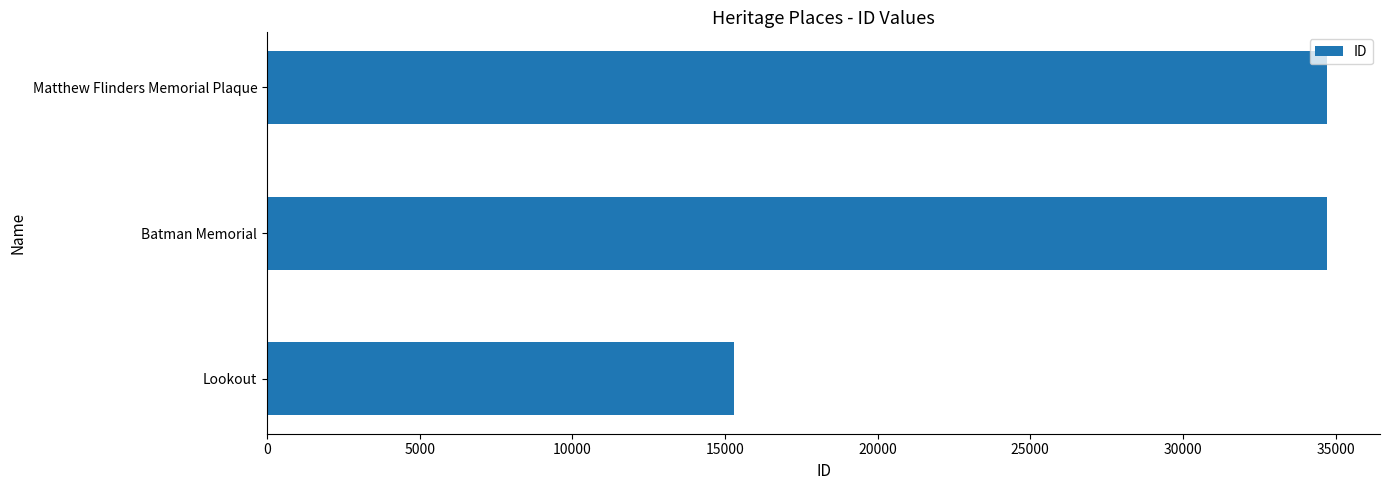

At which label is the value closest to 24999?

Batman Memorial